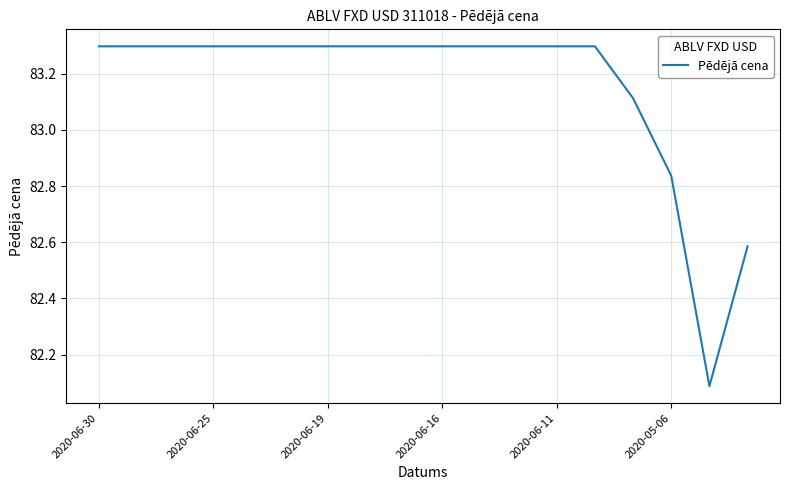

What is the minimum value shown in the chart?

82.1